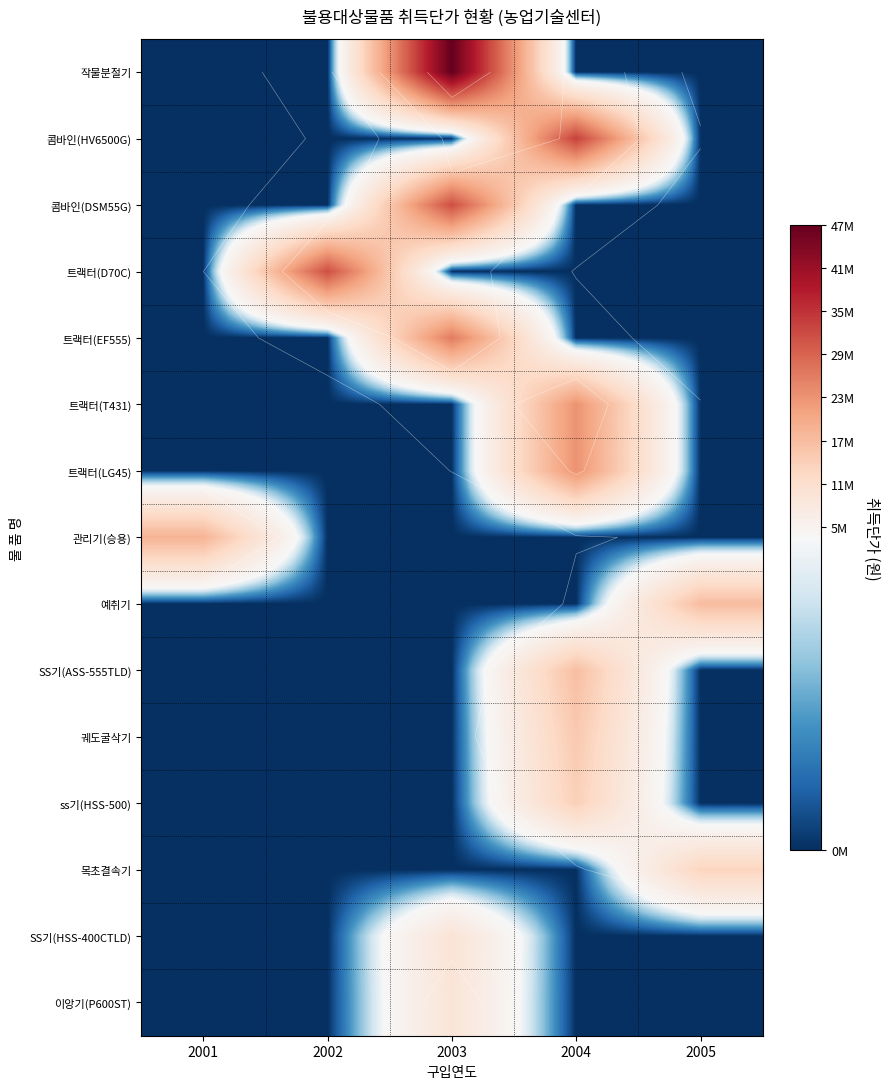

What is the spread (max minus min) of values at 2001?

19514000